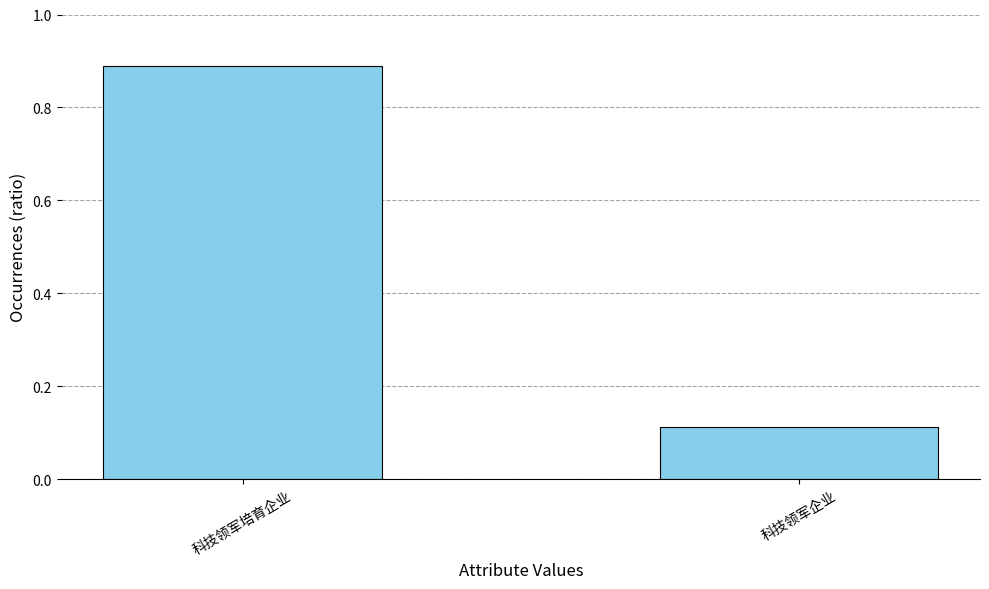

Which category has the highest value across all series?

科技领军培育企业